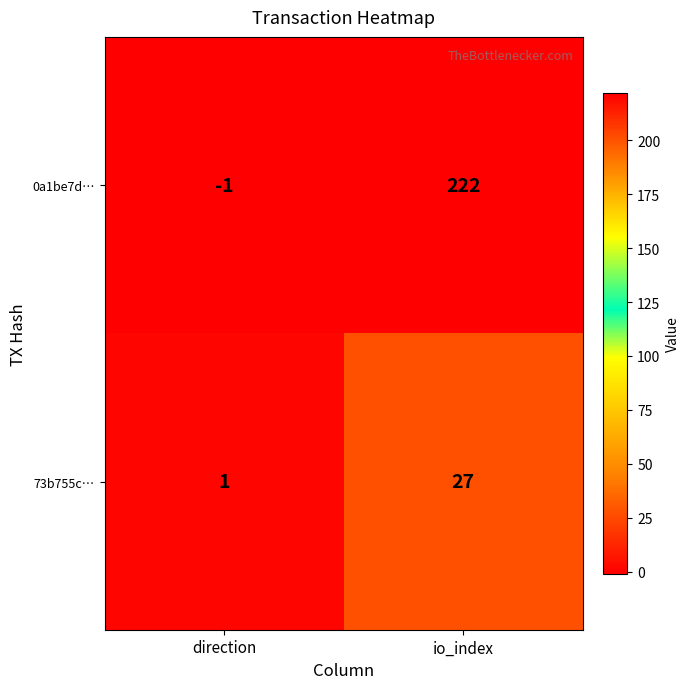

Where is 0a1be7d… nearest to the value 110?

direction